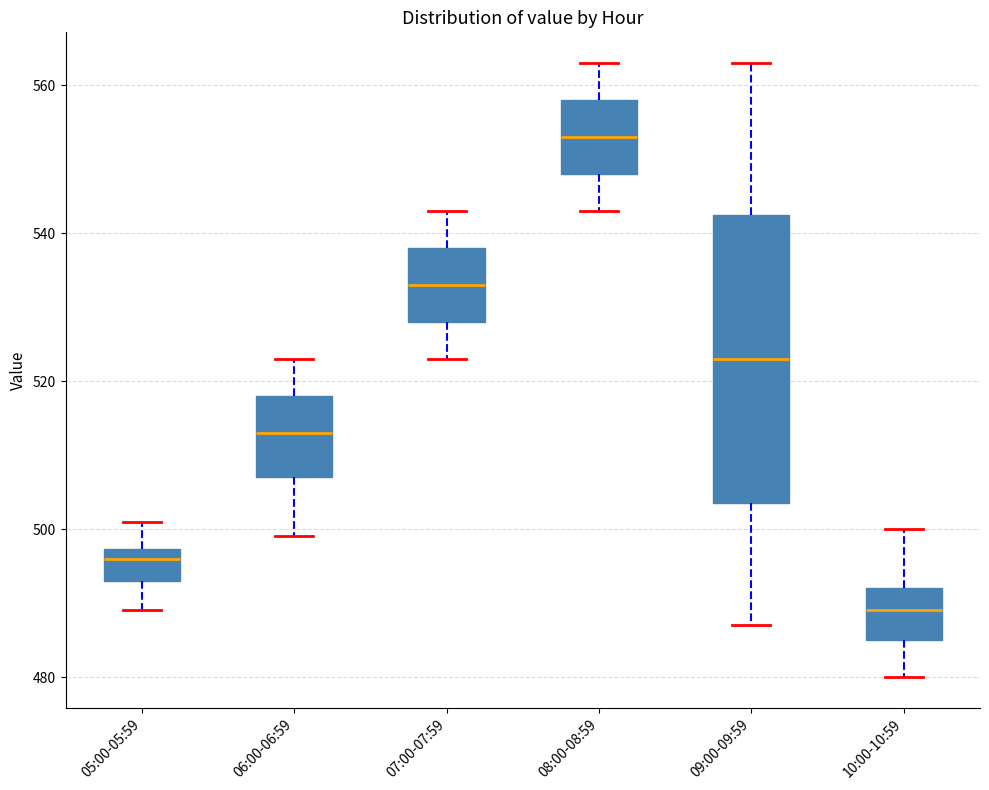

Reading left to right, transcribe this box plot: for each box, give where its median line is, the range the box spans, and where its two whiskers end, as read against the y-axis. The values are not printed on the chart, so give them approximately, as read against the axis.

05:00-05:59: median 496, box 494 to 498, whiskers 490 to 502
06:00-06:59: median 514, box 508 to 518, whiskers 500 to 524
07:00-07:59: median 534, box 528 to 538, whiskers 524 to 544
08:00-08:59: median 554, box 548 to 558, whiskers 544 to 564
09:00-09:59: median 524, box 504 to 542, whiskers 488 to 564
10:00-10:59: median 490, box 486 to 492, whiskers 480 to 500